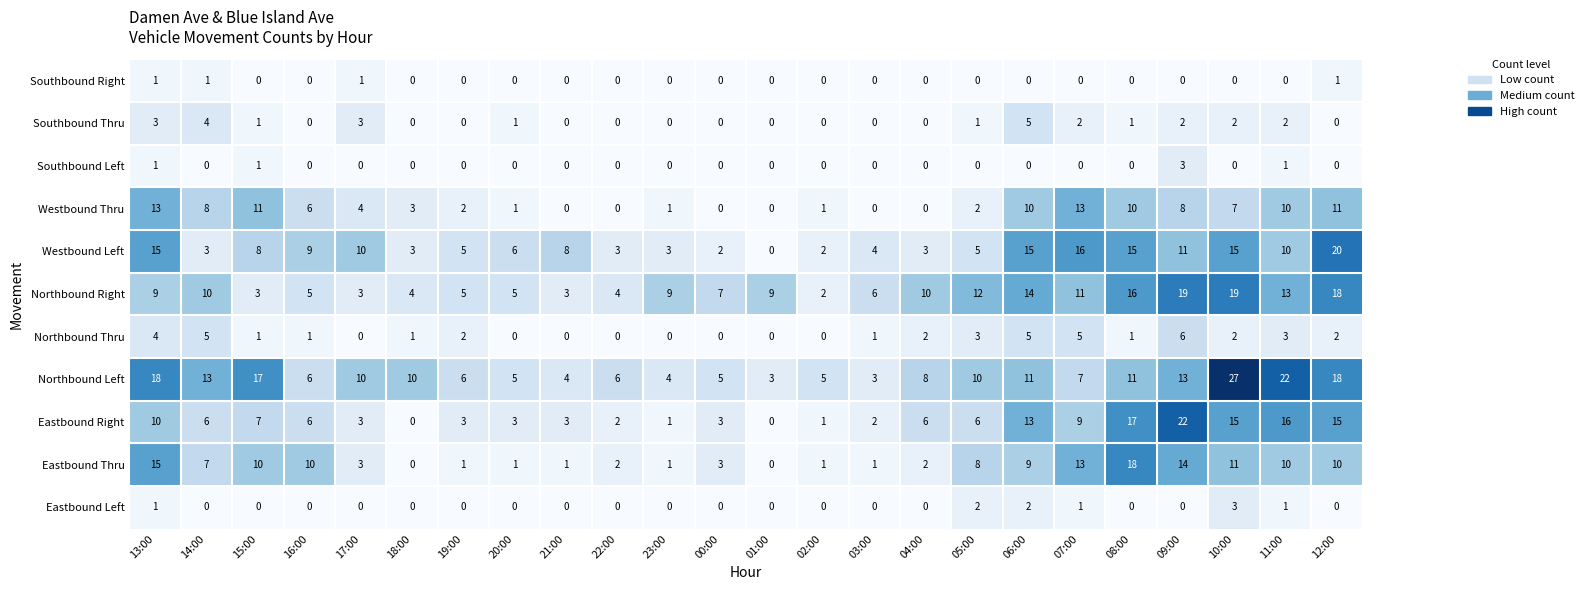

Which category has the highest value across all series?

10:00